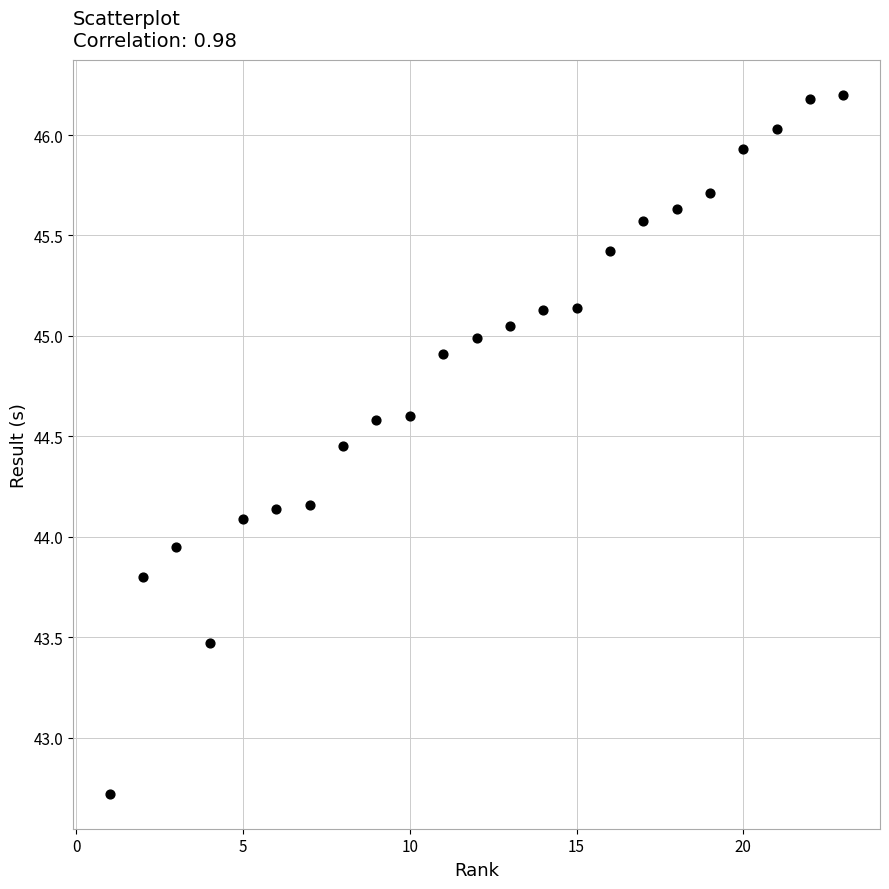

What is the range of X values (max minus min)?

22.0